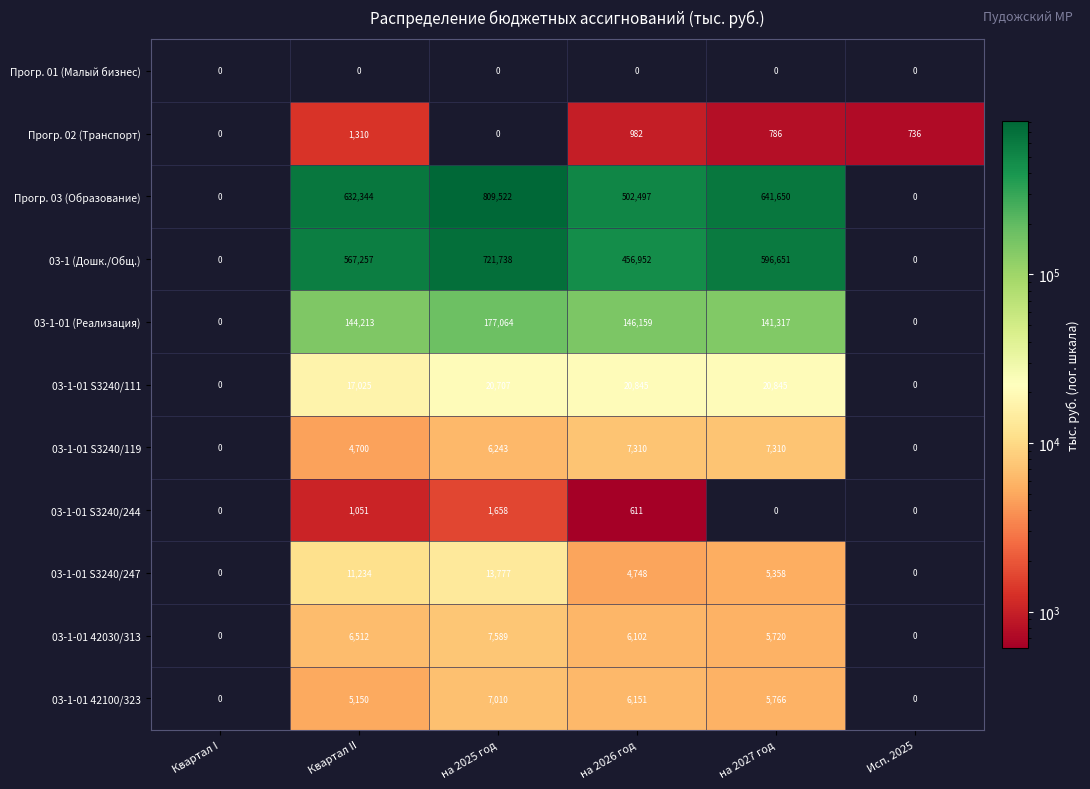

What is the spread (max minus min) of values at Квартал II?

632344